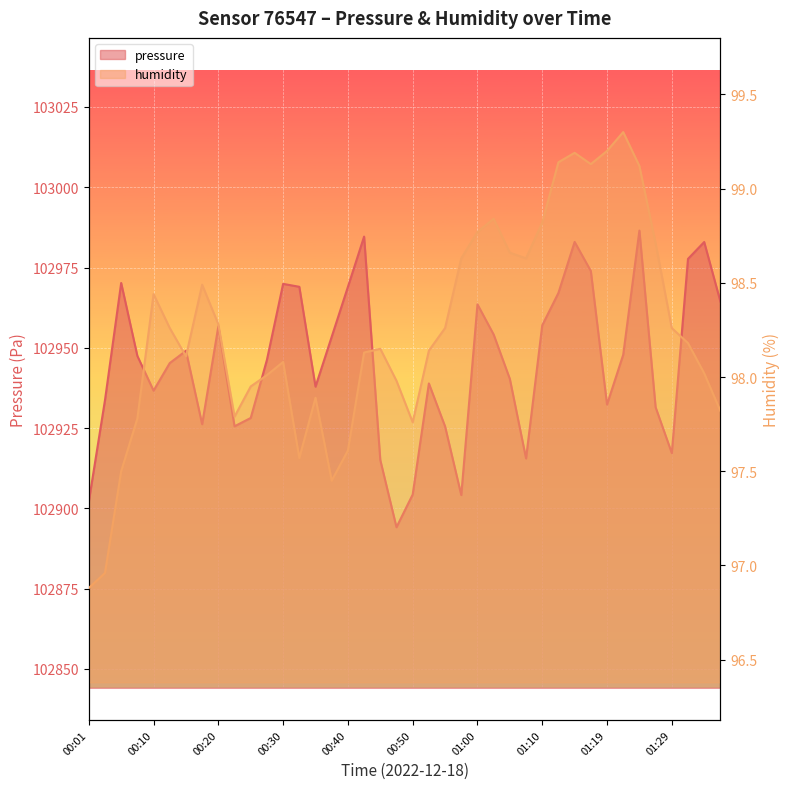

Reading right to left, transcribe all the data shown in this chart.

pressure: 102964.4	102982.9	102977.7	102917.2	102931.5	102986.5	102947.8	102932.3	102973.9	102983.0	102967.1	102957.0	102915.6	102940.3	102954.1	102963.5	102904.2	102925.5	102938.9	102904.3	102894.1	102915.1	102984.6	102969.0	102953.4	102937.9	102969.0	102969.9	102946.2	102928.2	102925.6	102956.7	102926.2	102949.1	102945.2	102936.7	102947.5	102970.2	102933.7	102902.1
humidity: 97.8	98.0	98.2	98.3	98.7	99.1	99.3	99.2	99.1	99.2	99.1	98.8	98.6	98.7	98.8	98.8	98.6	98.3	98.1	97.8	98.0	98.2	98.1	97.6	97.5	97.9	97.6	98.1	98.0	98.0	97.8	98.3	98.5	98.1	98.3	98.4	97.8	97.5	97.0	96.9